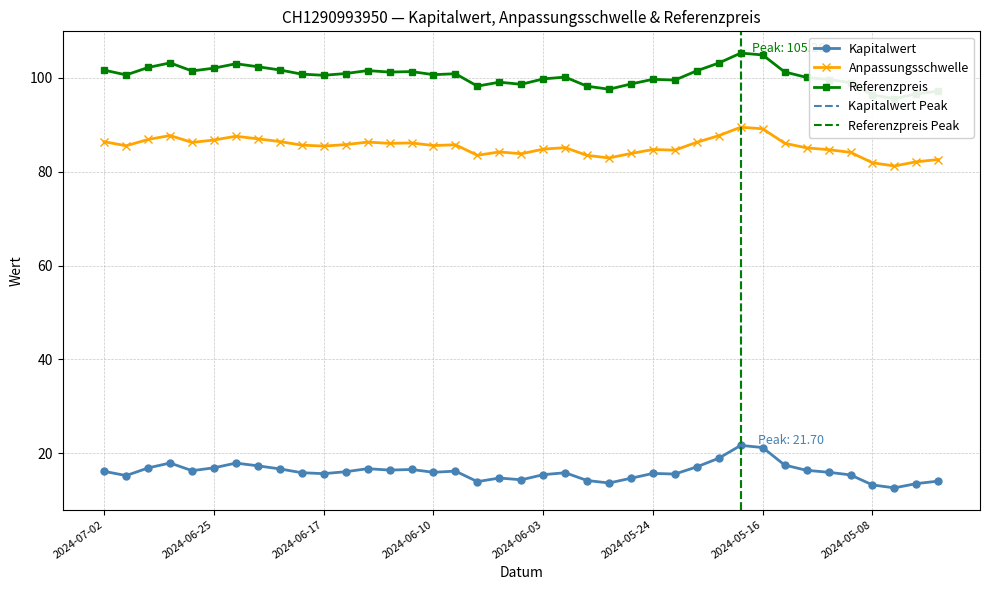

What is the minimum value for Anpassungsschwelle?

81.2